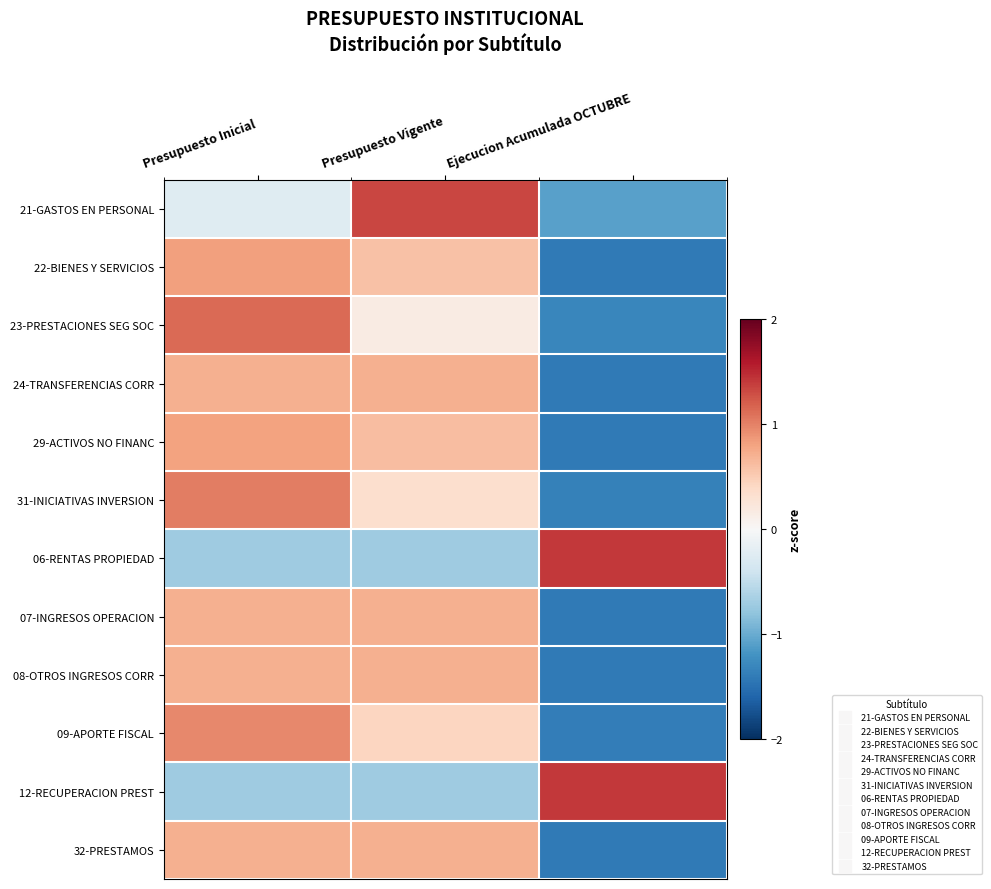

Rank the series by their maximum value, from highest to lowest.

06-RENTAS PROPIEDAD, 12-RECUPERACION PREST, 21-GASTOS EN PERSONAL, 23-PRESTACIONES SEG SOC, 31-INICIATIVAS INVERSION, 09-APORTE FISCAL, 22-BIENES Y SERVICIOS, 29-ACTIVOS NO FINANC, 32-PRESTAMOS, 24-TRANSFERENCIAS CORR, 07-INGRESOS OPERACION, 08-OTROS INGRESOS CORR